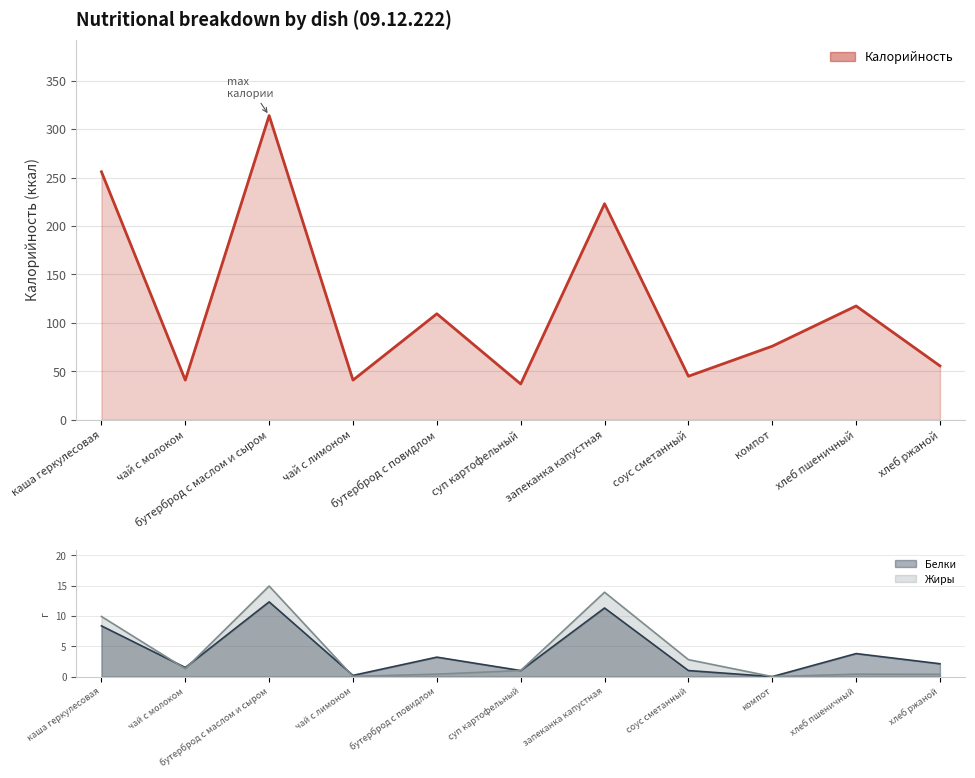

At which label does Калорийность first exceed 76?

каша геркулесовая